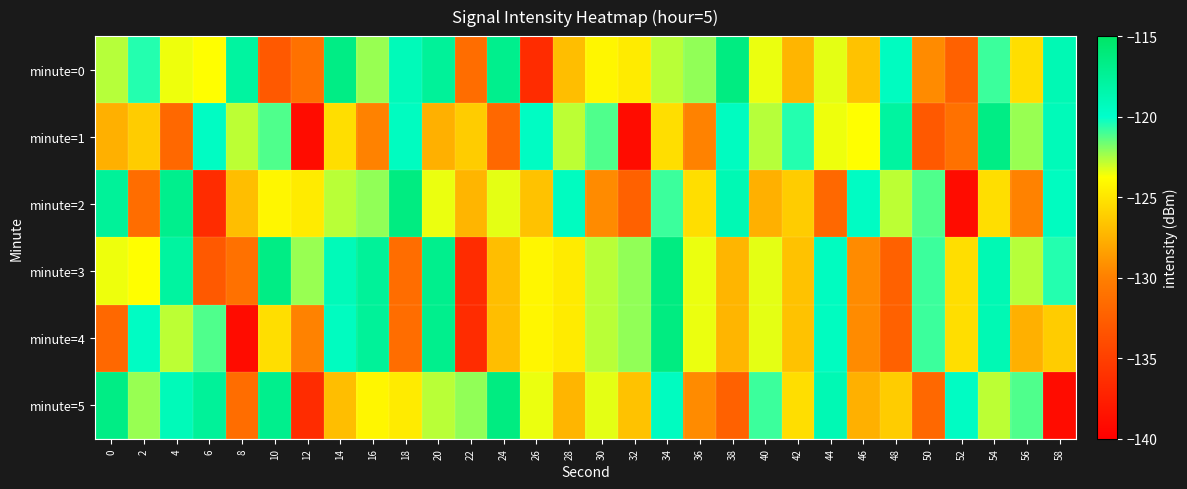

Which label corresponds to the largest value in the chart?

38